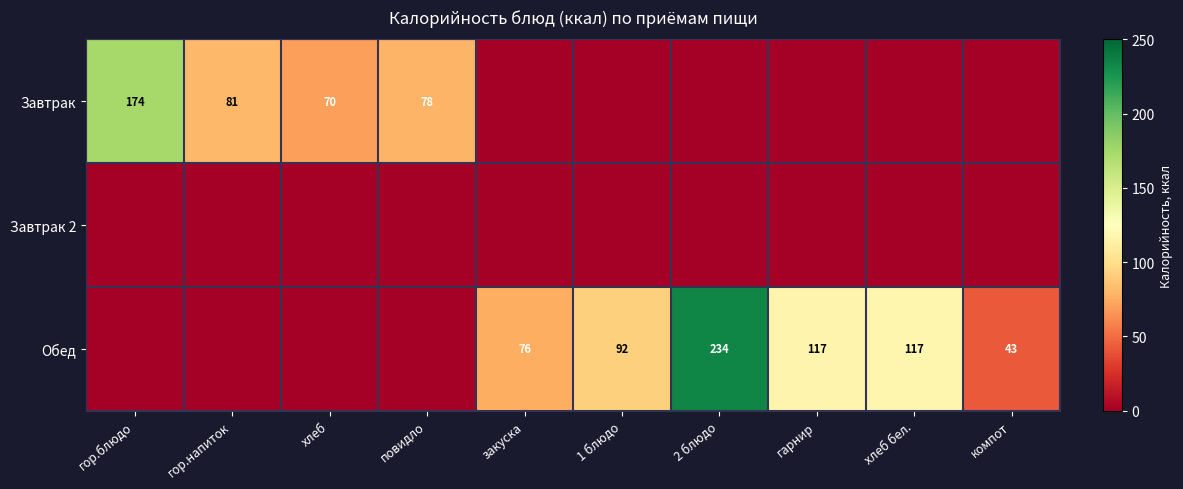

The value of Обед at 1 блюдо is 92. True or false?

True